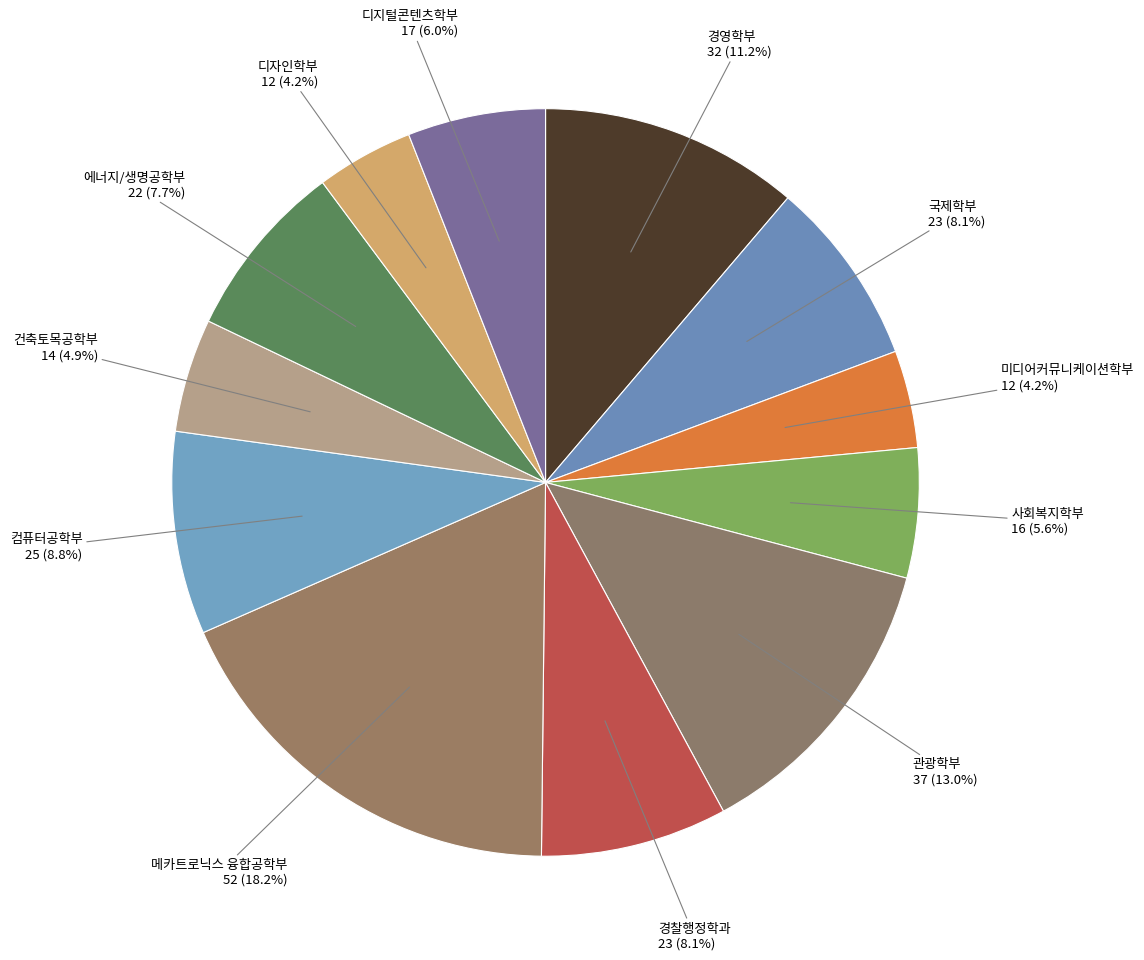

Which slice is the largest?

메카트로닉스 융합공학부